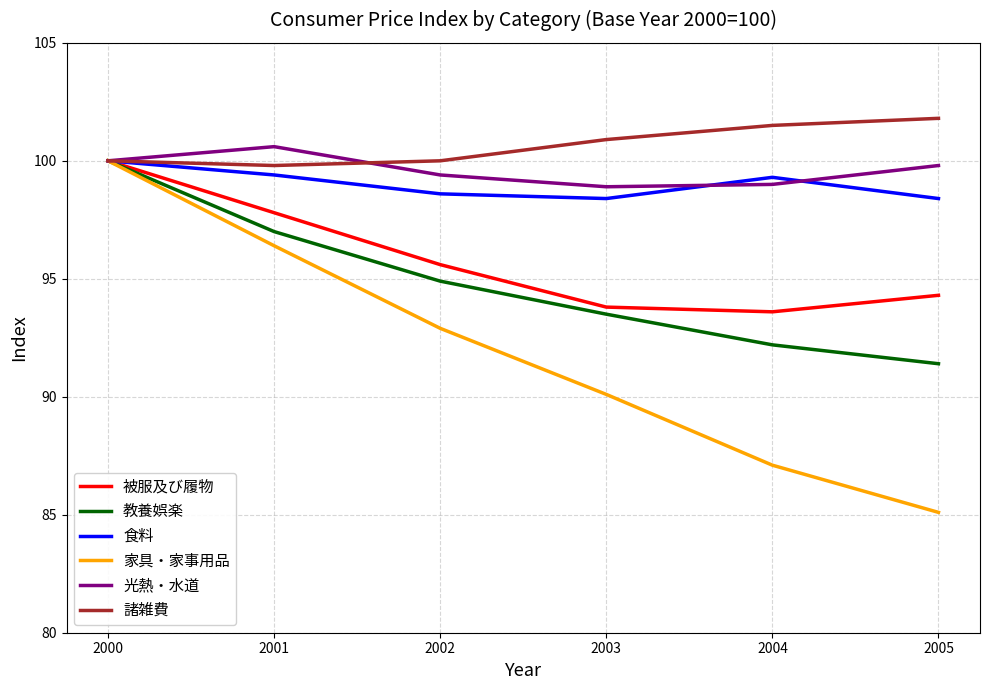

Which label corresponds to the largest value in the chart?

2005